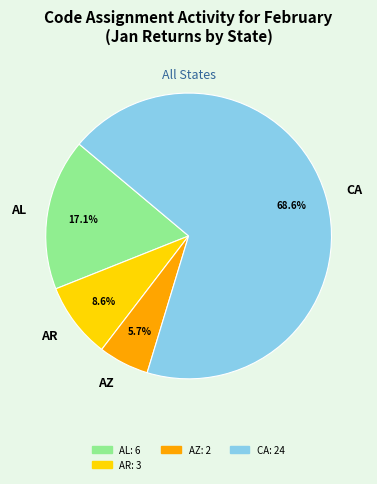

How many slices are in this pie chart?

4